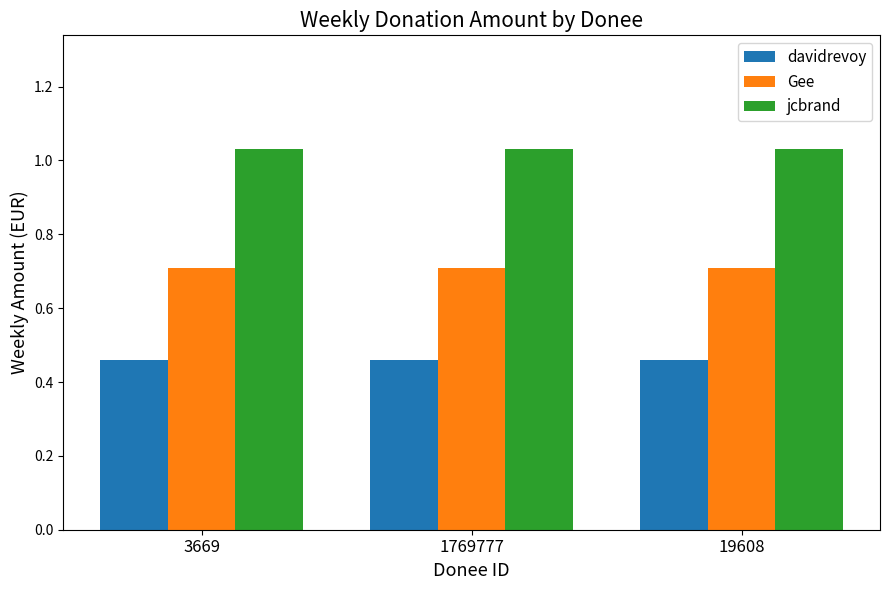

At 19608, list the series in order from smallest to largest.

davidrevoy, Gee, jcbrand